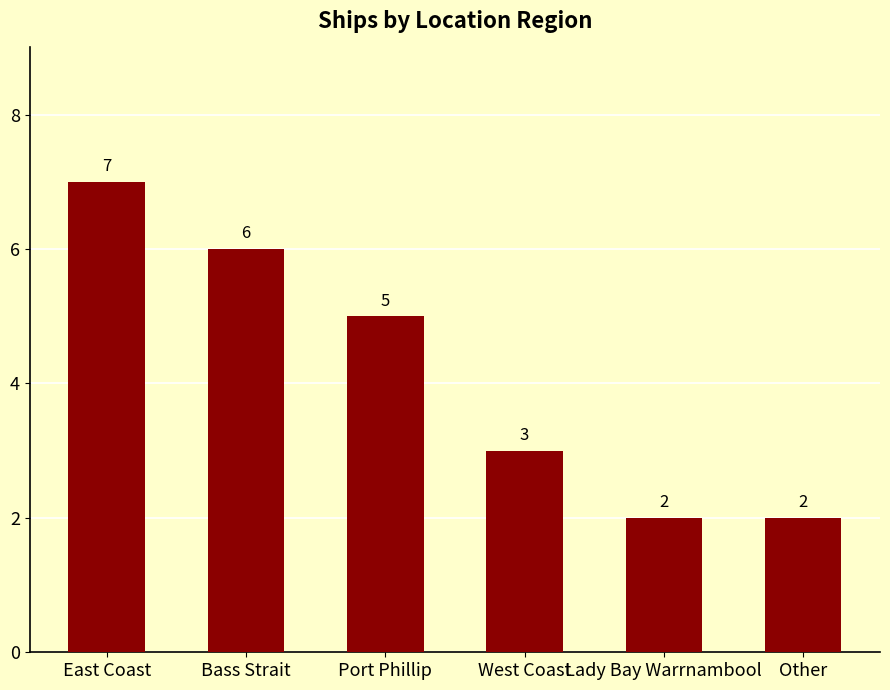

What is the difference between the second highest and minimum values?

4